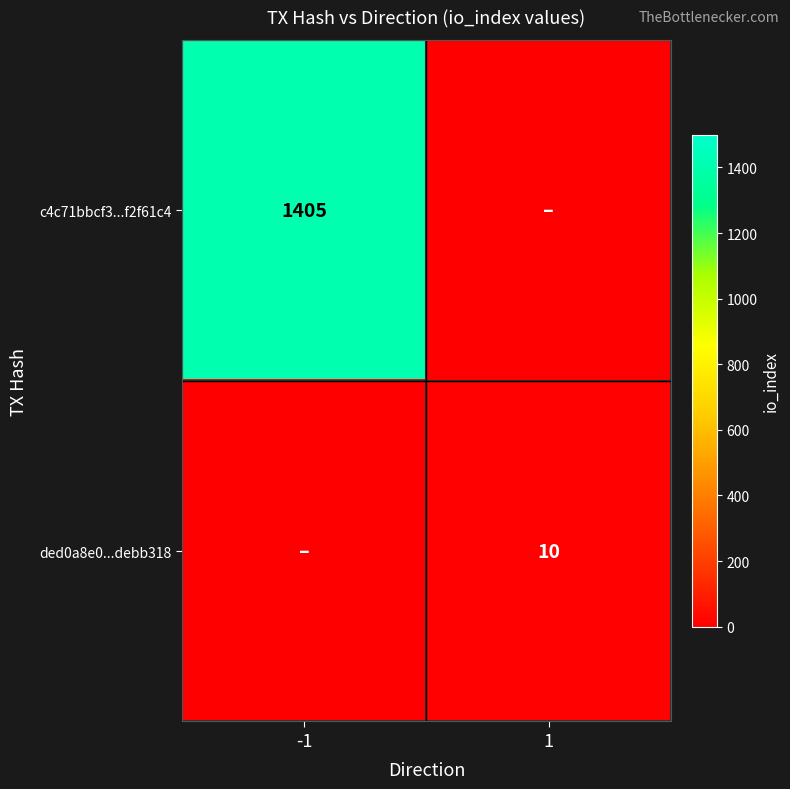

Is it true that ded0a8e0...debb318 equals 17 at 1?

False